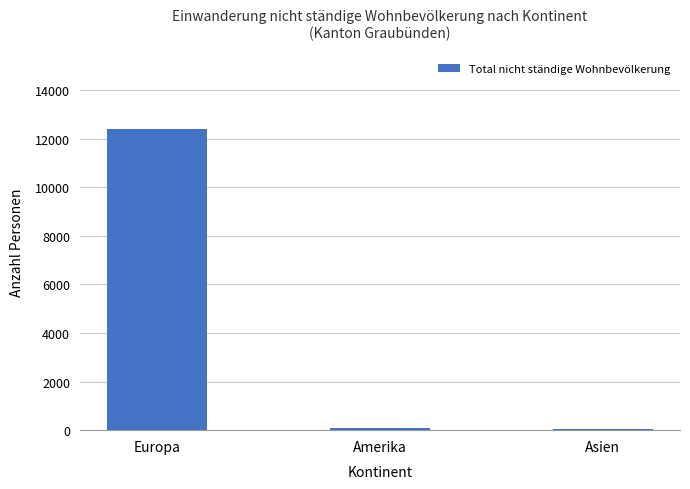

The chart shows a value of 3353 at Europa. True or false?

False